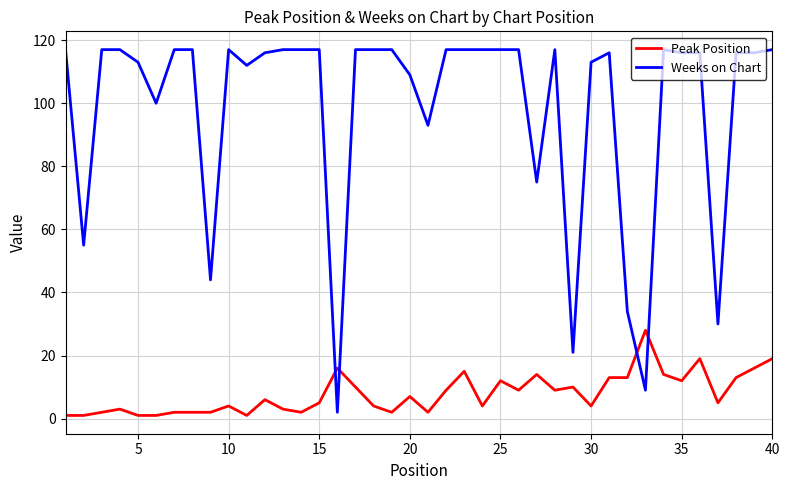

True or false: Weeks on Chart and Peak Position intersect in this chart.

True